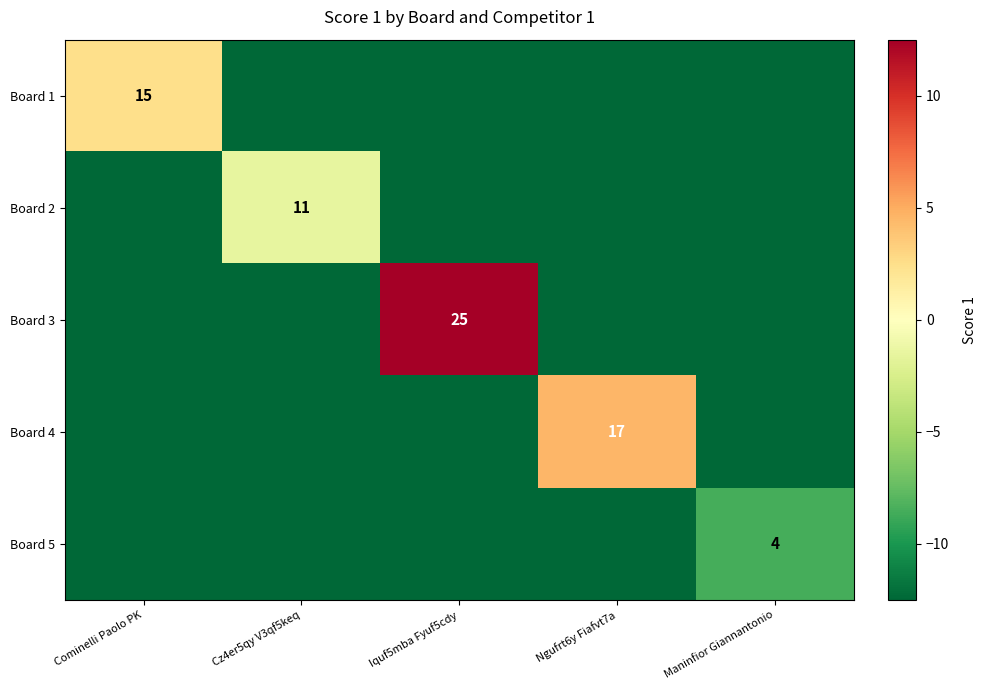

Is it true that Board 3 equals 44.5 at Iquf5mba Fyuf5cdy?

False